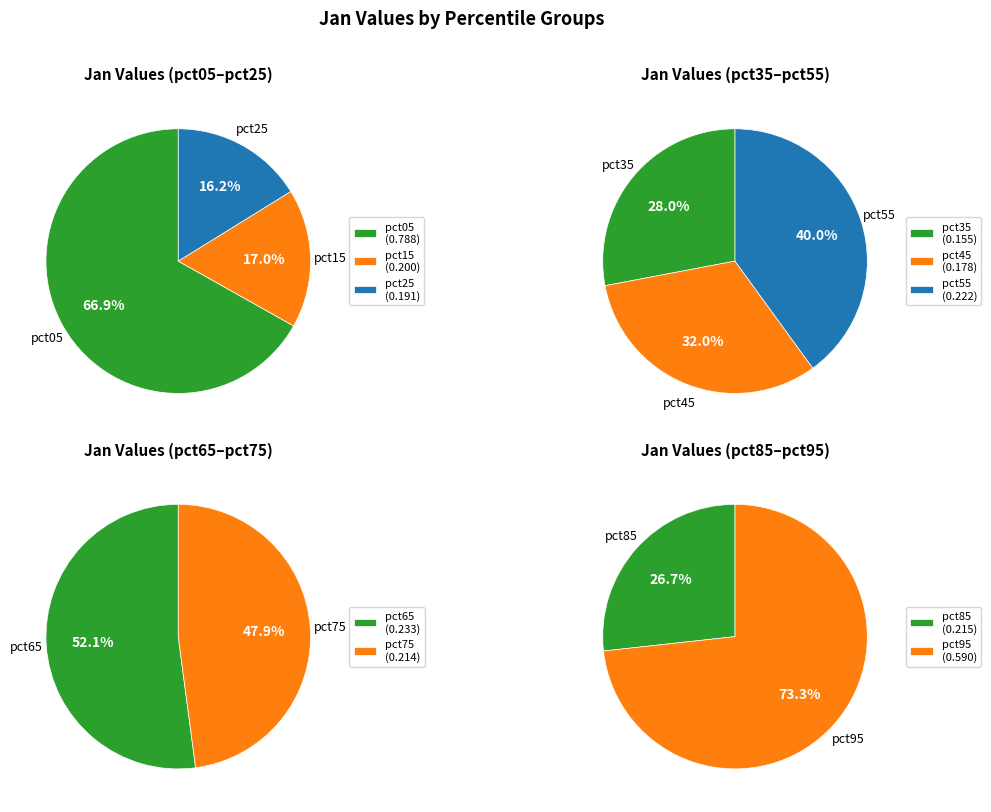

Do pct75 and pct55 together represent more than half of the pie?

No